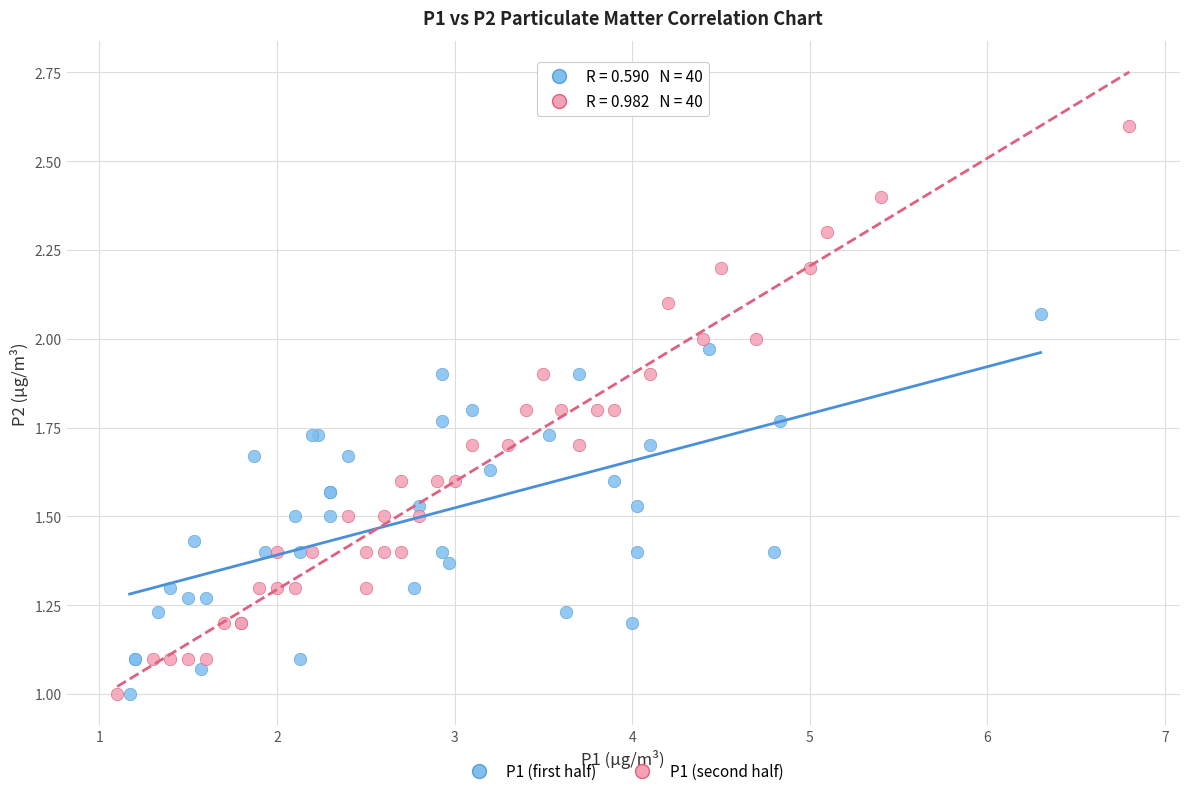

What are all the series names shown in the legend?

P1 (first half), P1 (second half)